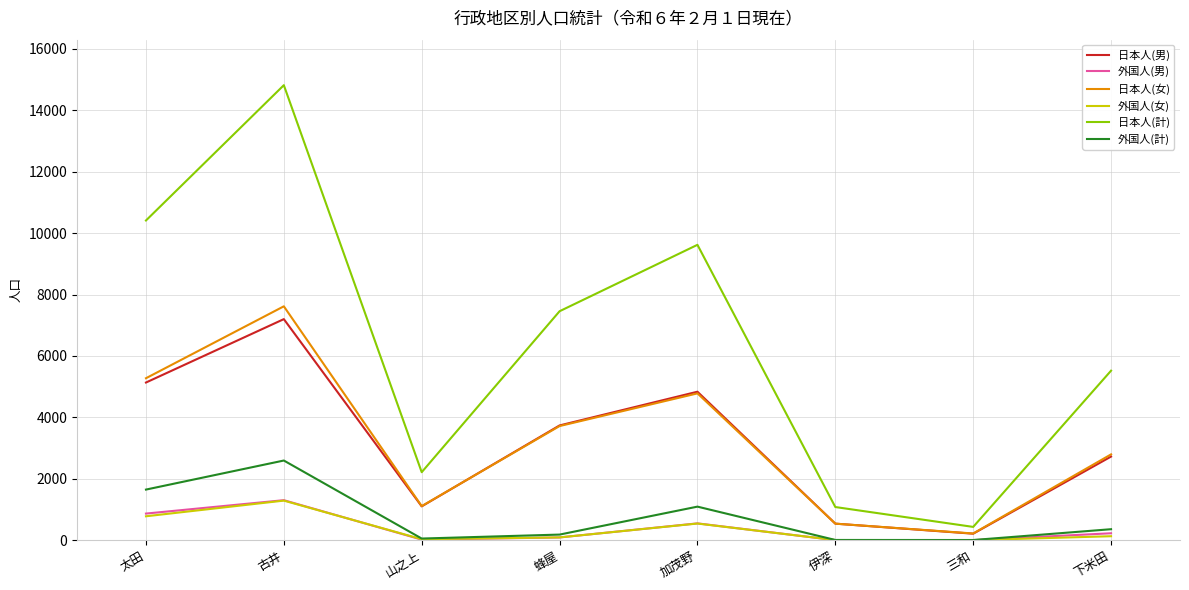

In 日本人(男), how many points are lower than both neighbors (excluding endpoints)?

2